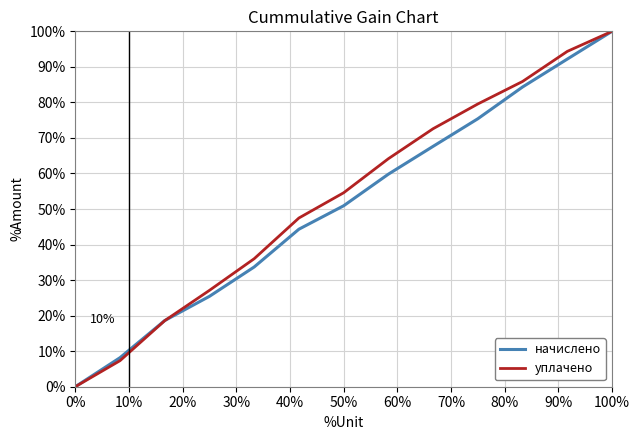

Does the chart display data point markers on the line(s)?

No